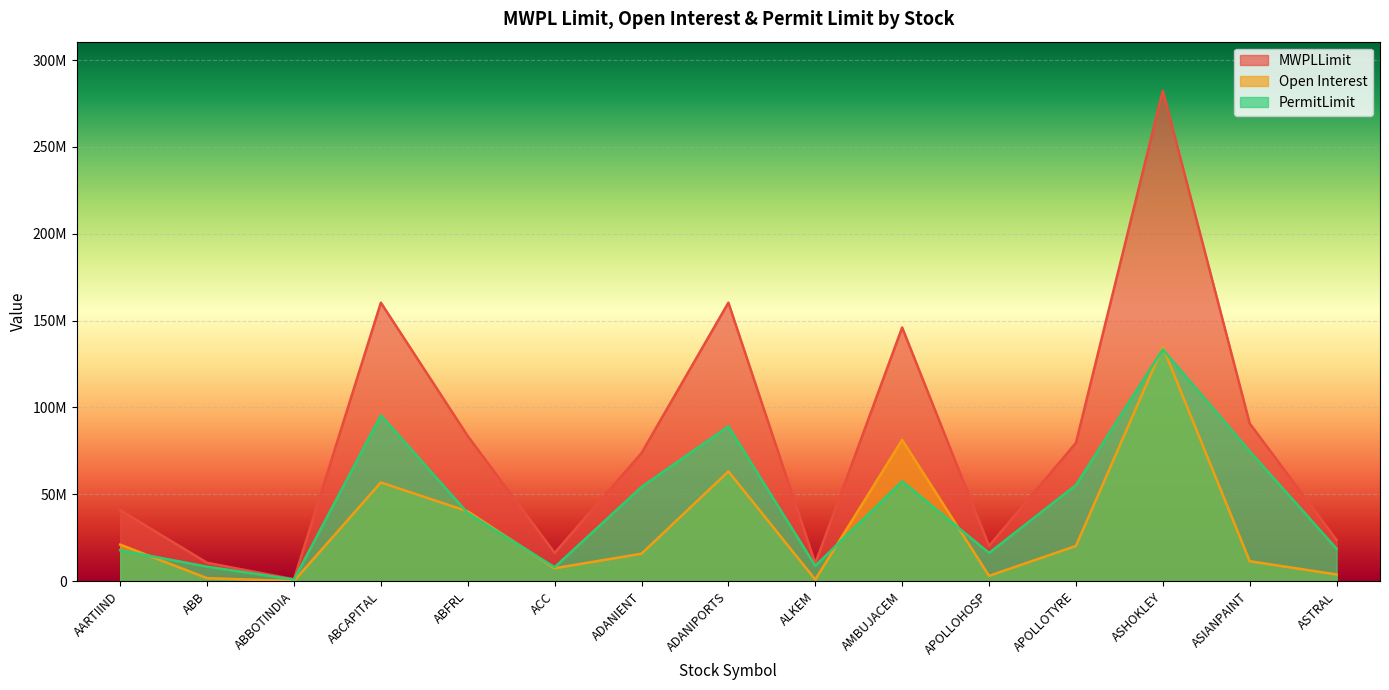

How many data points does each series have?

15